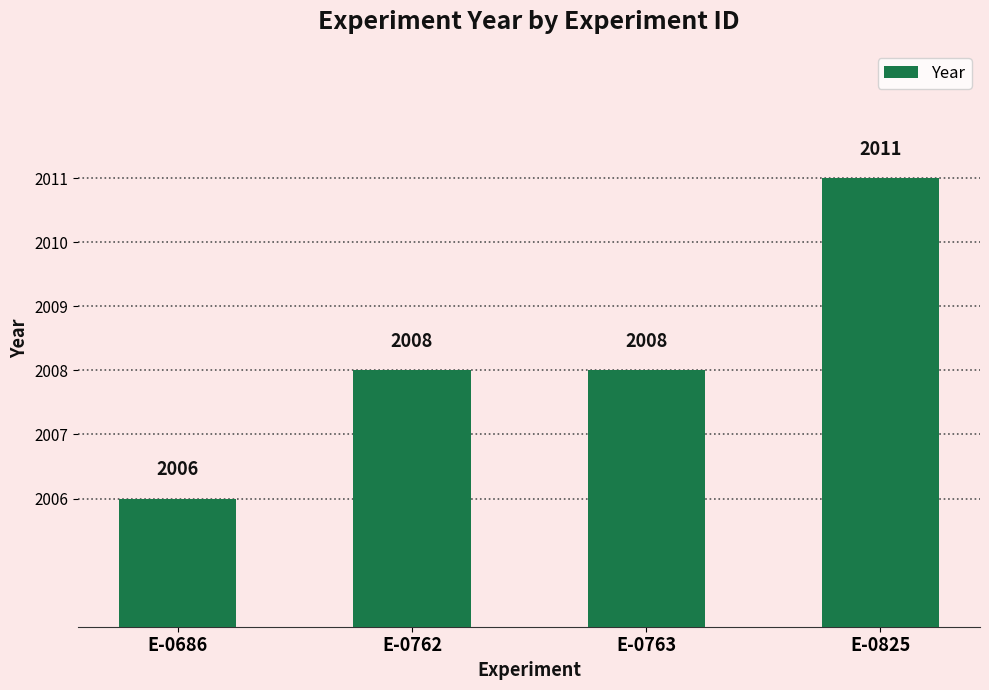

How many bars are there in total?

4